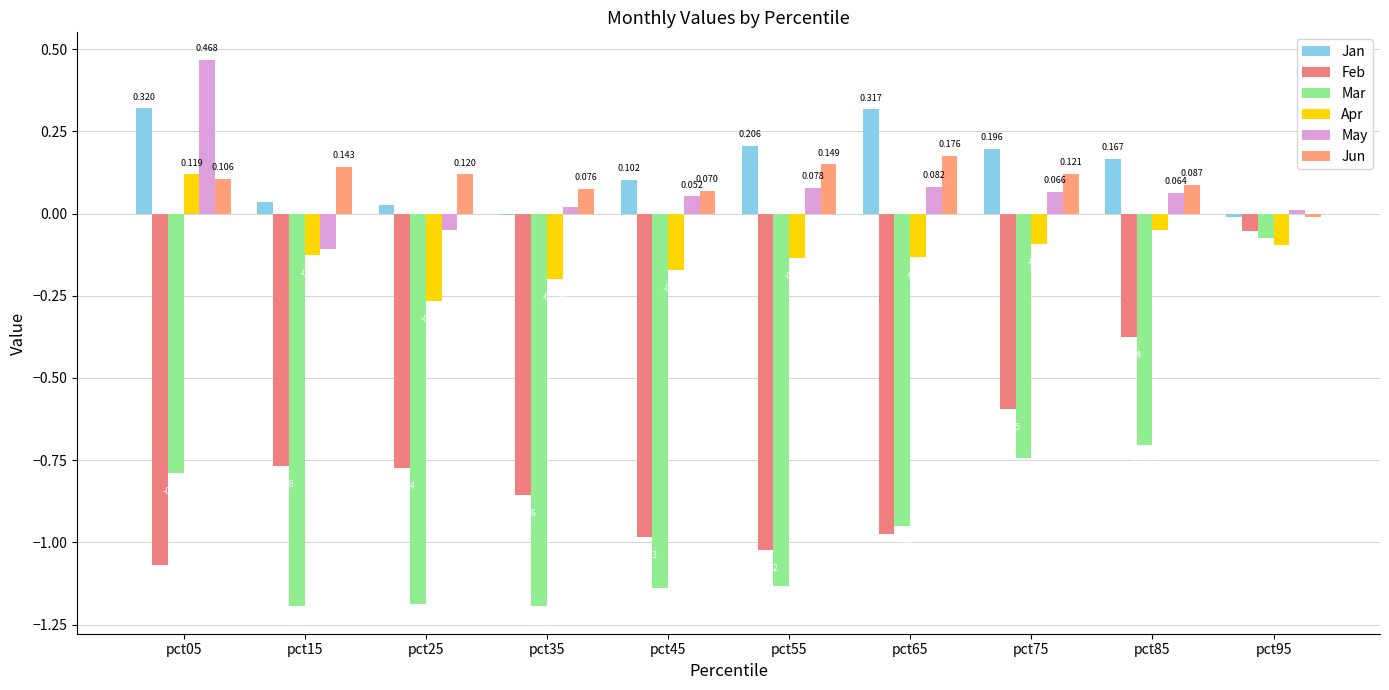

Count the number of categories in the chart.

10